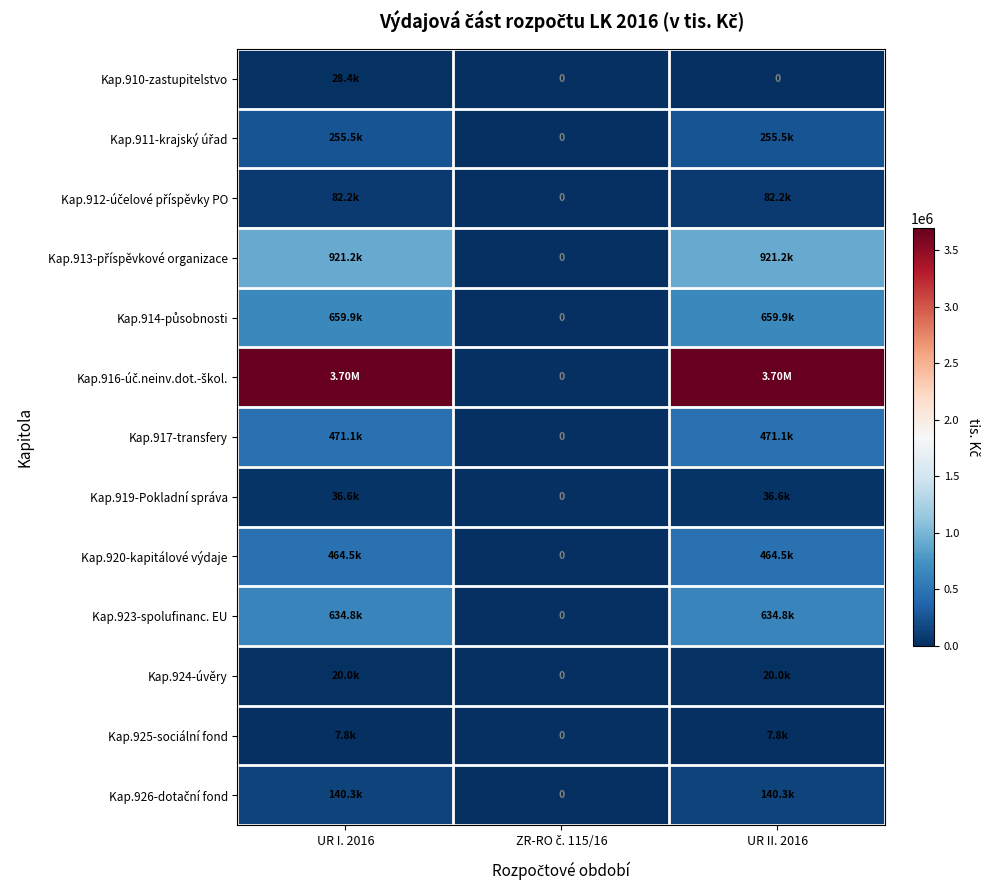

At which category is the sum across all series the highest?

UR I. 2016